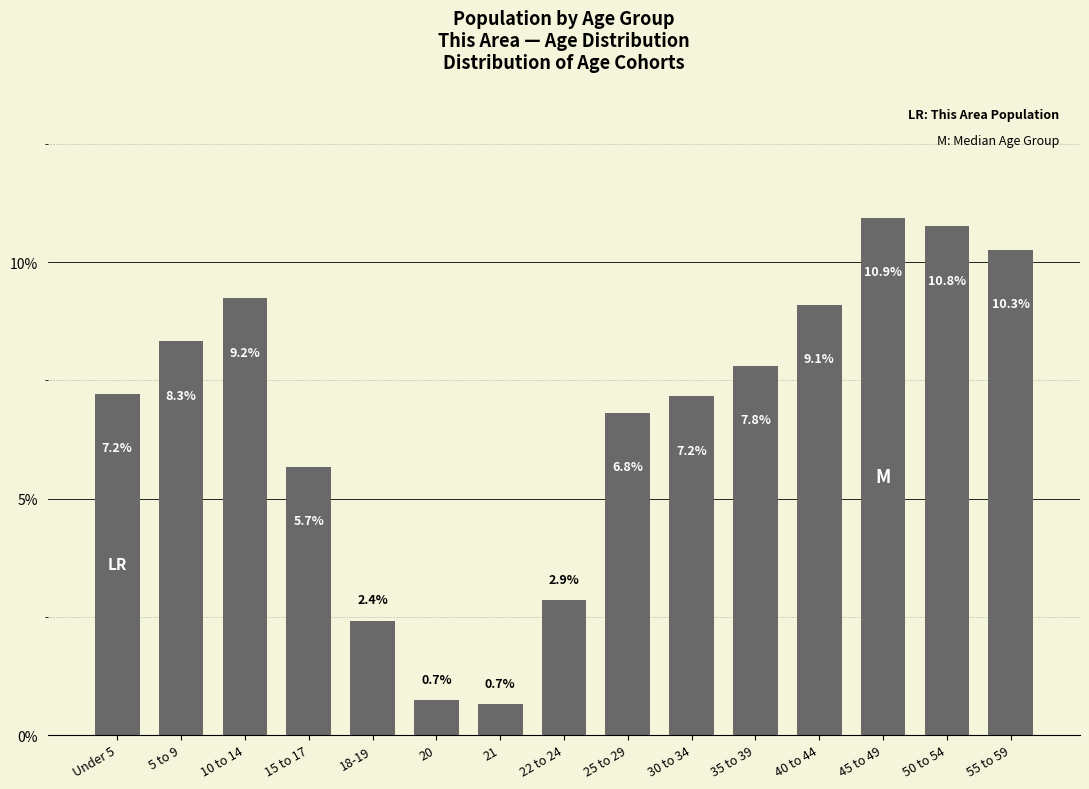

Which category has the lowest value across all series?

21